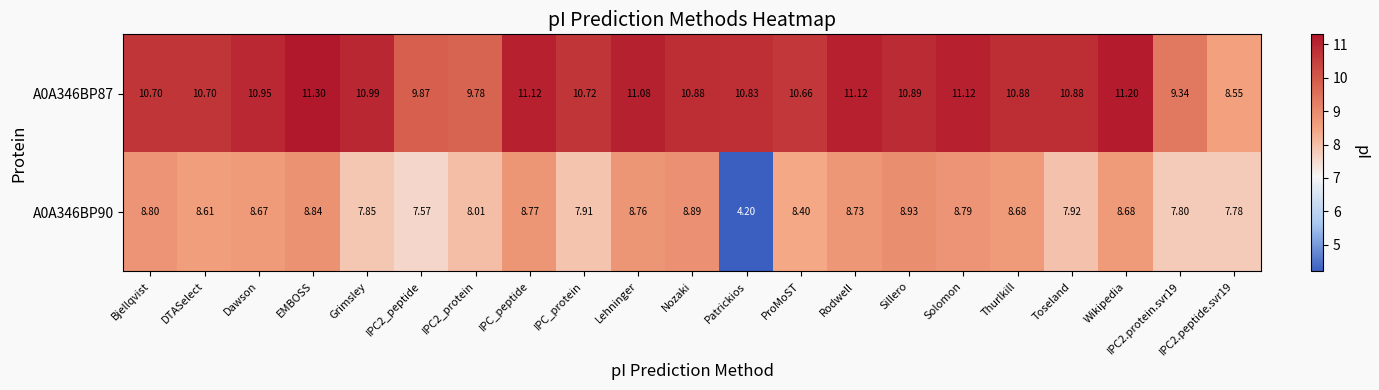

At which label does A0A346BP90 first exceed 8?

Bjellqvist